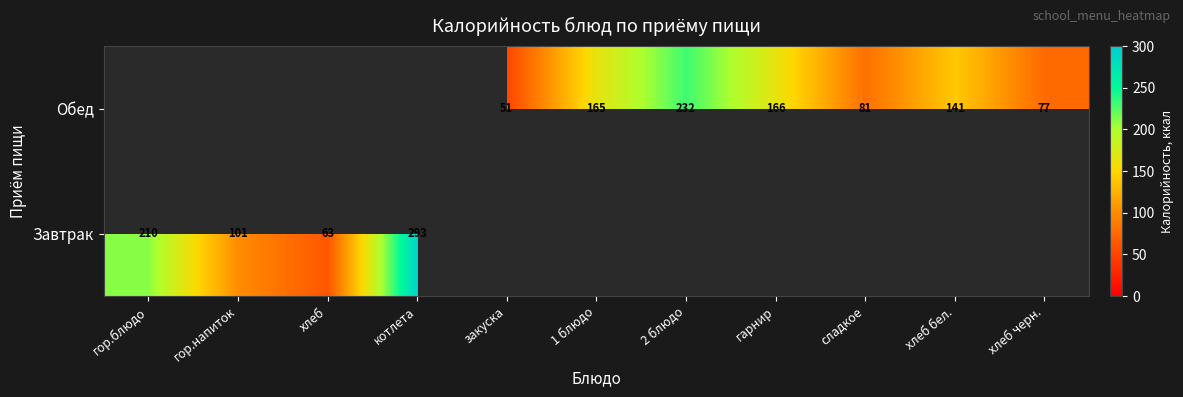

What is the total value across all series at сладкое?

81.0